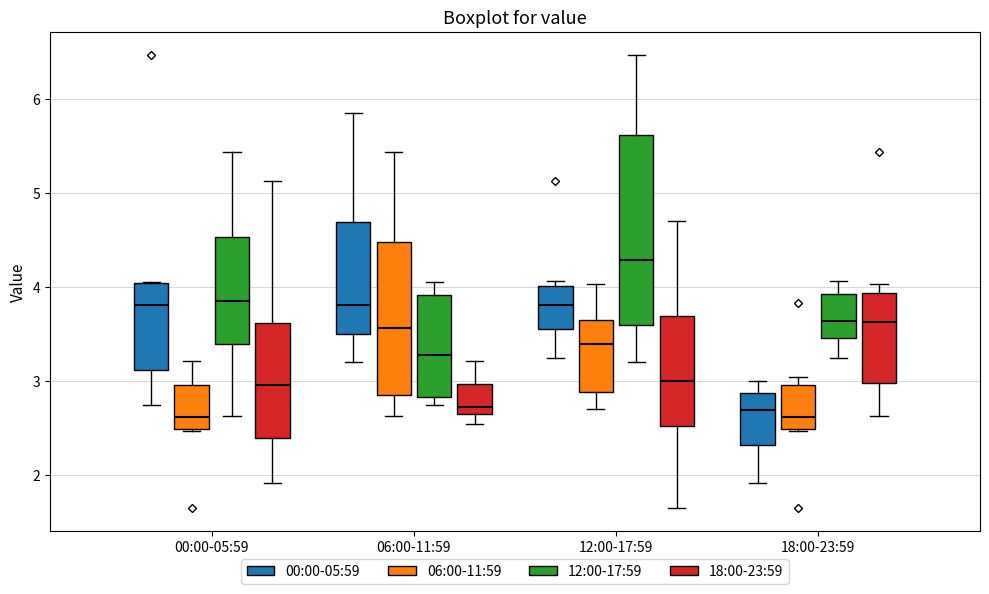

Reading left to right, read every box against the y-axis: the position of its median line, the range the box covers, and the ends of its whiskers. The values are not printed on the chart, so give them approximately, as read against the axis.

00:00-05:59 (00:00-05:59): median 3.8, box 3.1 to 4.0, whiskers 2.8 to 4.1
00:00-05:59 (06:00-11:59): median 2.6, box 2.5 to 3.0, whiskers 2.5 to 3.2
00:00-05:59 (12:00-17:59): median 3.9, box 3.4 to 4.5, whiskers 2.6 to 5.4
00:00-05:59 (18:00-23:59): median 3.0, box 2.4 to 3.6, whiskers 1.9 to 5.1
06:00-11:59 (00:00-05:59): median 3.8, box 3.5 to 4.7, whiskers 3.2 to 5.9
06:00-11:59 (06:00-11:59): median 3.6, box 2.9 to 4.5, whiskers 2.6 to 5.4
06:00-11:59 (12:00-17:59): median 3.3, box 2.8 to 3.9, whiskers 2.8 (just below the box's lower edge) to 4.1
06:00-11:59 (18:00-23:59): median 2.7, box 2.6 to 3.0, whiskers 2.6 (just below the box's lower edge) to 3.2
12:00-17:59 (00:00-05:59): median 3.8, box 3.6 to 4.0, whiskers 3.3 to 4.1
12:00-17:59 (06:00-11:59): median 3.4, box 2.9 to 3.6, whiskers 2.7 to 4.0
12:00-17:59 (12:00-17:59): median 4.3, box 3.6 to 5.6, whiskers 3.2 to 6.5
12:00-17:59 (18:00-23:59): median 3.0, box 2.5 to 3.7, whiskers 1.7 to 4.7
18:00-23:59 (00:00-05:59): median 2.7, box 2.3 to 2.9, whiskers 1.9 to 3.0
18:00-23:59 (06:00-11:59): median 2.6, box 2.5 to 3.0, whiskers 2.5 to 3.1
18:00-23:59 (12:00-17:59): median 3.6, box 3.5 to 3.9, whiskers 3.3 to 4.1
18:00-23:59 (18:00-23:59): median 3.6, box 3.0 to 3.9, whiskers 2.6 to 4.0